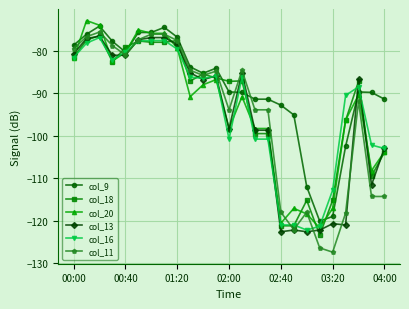

Which series has the largest total across all categories?

col_9